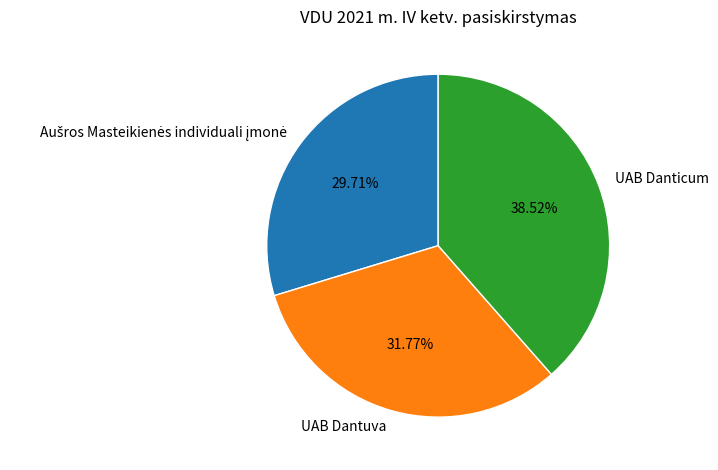

To the nearest percent, what is the difference between the UAB Dantuva and UAB Danticum slice percentages?

7%